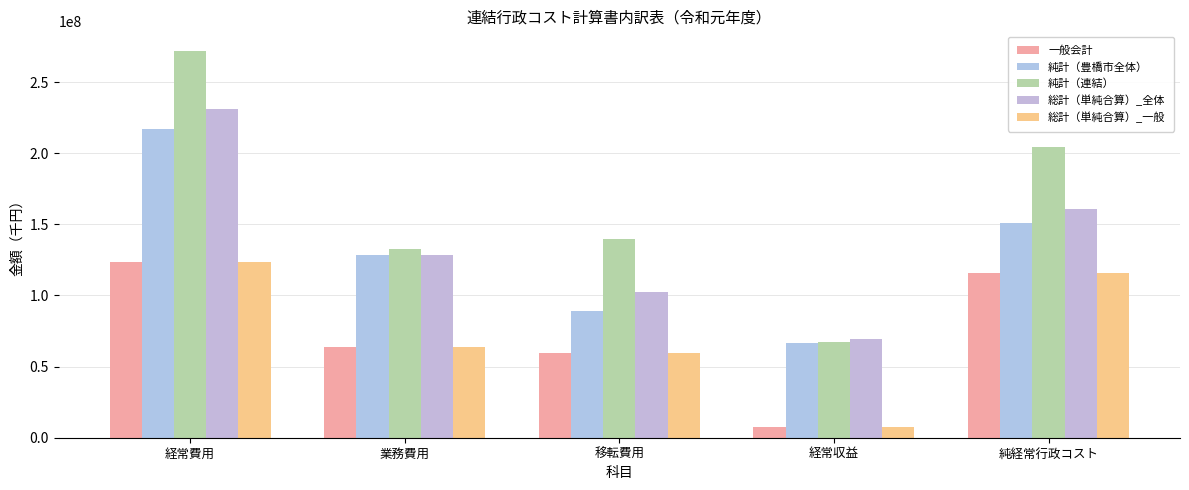

Rank the series at 経常費用 from highest to lowest value.

純計（連結）, 総計（単純合算）_全体, 純計（豊橋市全体）, 総計（単純合算）_一般, 一般会計